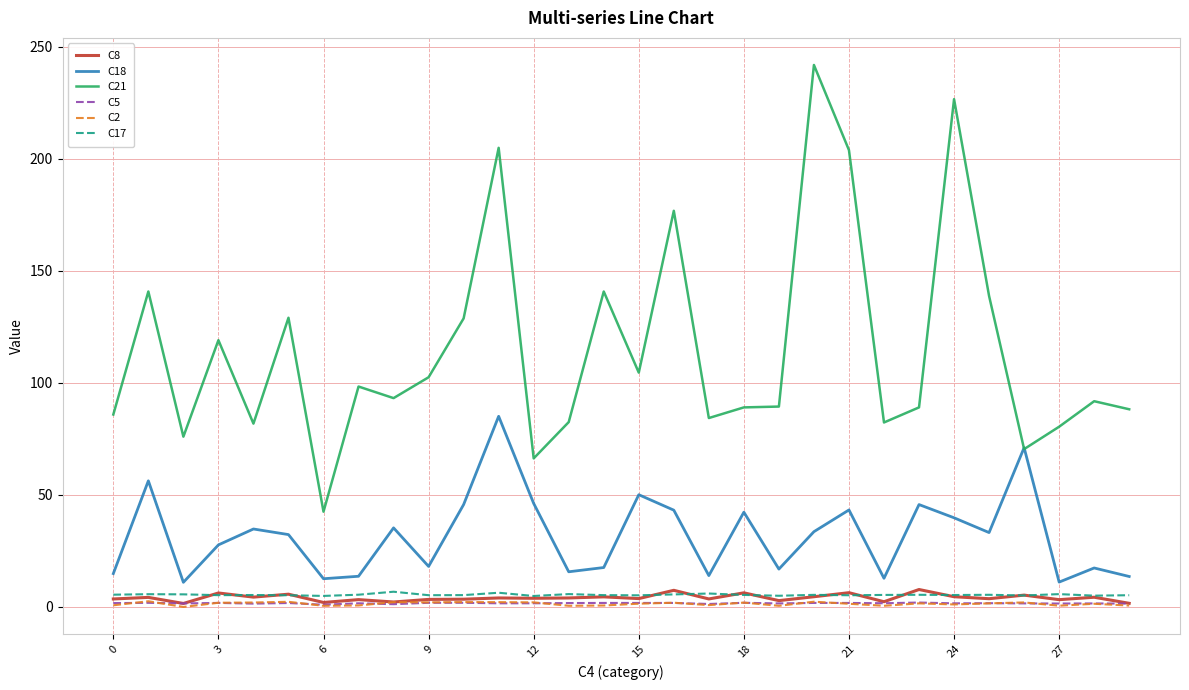

What is the maximum value shown in the chart?

241.9